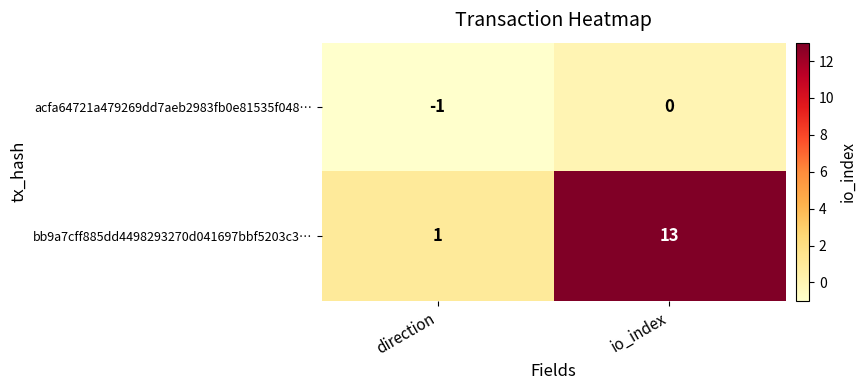

Reading left to right, what are all the values shown in this chart?

acfa64721a479269dd7aeb2983fb0e81535f048…: -1	0
bb9a7cff885dd4498293270d041697bbf5203c3…: 1	13